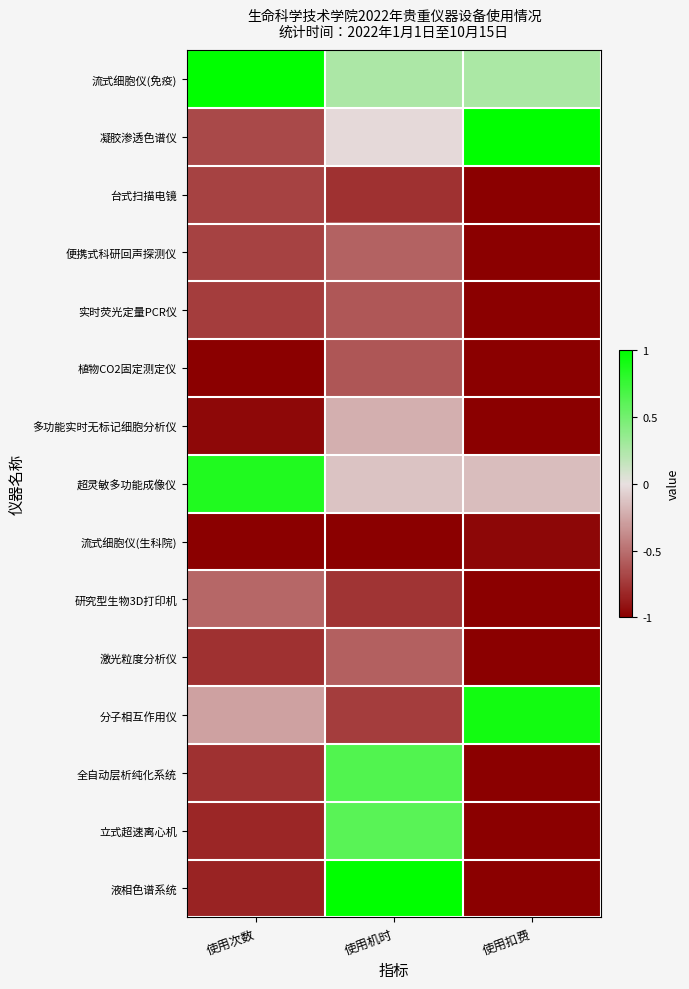

Reading left to right, what are all the values shown in this chart?

流式细胞仪(免疫): 使用次数=1.0	使用机时=0.3	使用扣费=0.3
凝胶渗透色谱仪: 使用次数=-0.7	使用机时=-0.0	使用扣费=1.0
台式扫描电镜: 使用次数=-0.7	使用机时=-0.8	使用扣费=-1.0
便携式科研回声探测仪: 使用次数=-0.7	使用机时=-0.6	使用扣费=-1.0
实时荧光定量PCR仪: 使用次数=-0.7	使用机时=-0.6	使用扣费=-1.0
植物CO2固定测定仪: 使用次数=-1.0	使用机时=-0.6	使用扣费=-1.0
多功能实时无标记细胞分析仪: 使用次数=-1.0	使用机时=-0.2	使用扣费=-1.0
超灵敏多功能成像仪: 使用次数=0.9	使用机时=-0.1	使用扣费=-0.2
流式细胞仪(生科院): 使用次数=-1.0	使用机时=-1.0	使用扣费=-1.0
研究型生物3D打印机: 使用次数=-0.5	使用机时=-0.8	使用扣费=-1.0
激光粒度分析仪: 使用次数=-0.8	使用机时=-0.6	使用扣费=-1.0
分子相互作用仪: 使用次数=-0.3	使用机时=-0.7	使用扣费=0.9
全自动层析纯化系统: 使用次数=-0.8	使用机时=0.6	使用扣费=-1.0
立式超速离心机: 使用次数=-0.8	使用机时=0.6	使用扣费=-1.0
液相色谱系统: 使用次数=-0.8	使用机时=1.0	使用扣费=-1.0